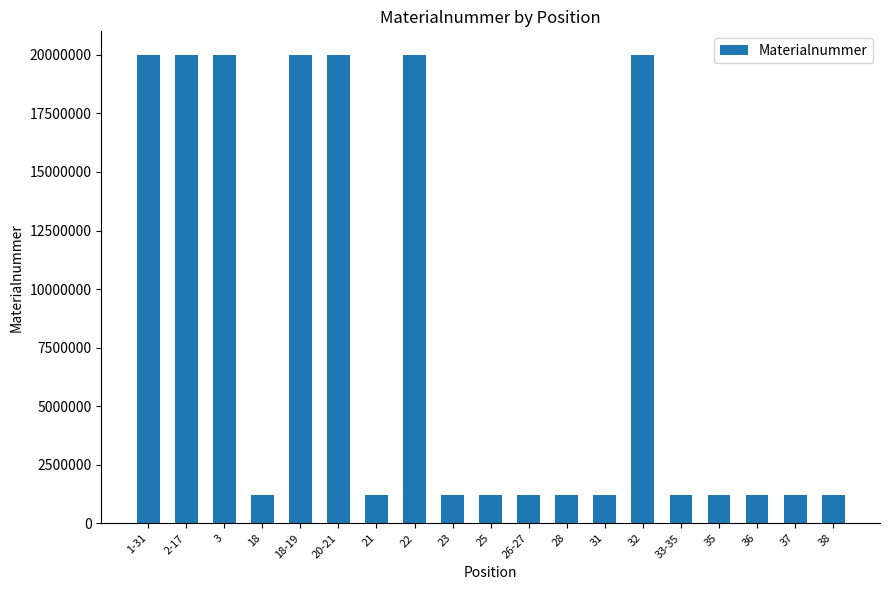

Is it true that the value at 18 is 1222472?

True